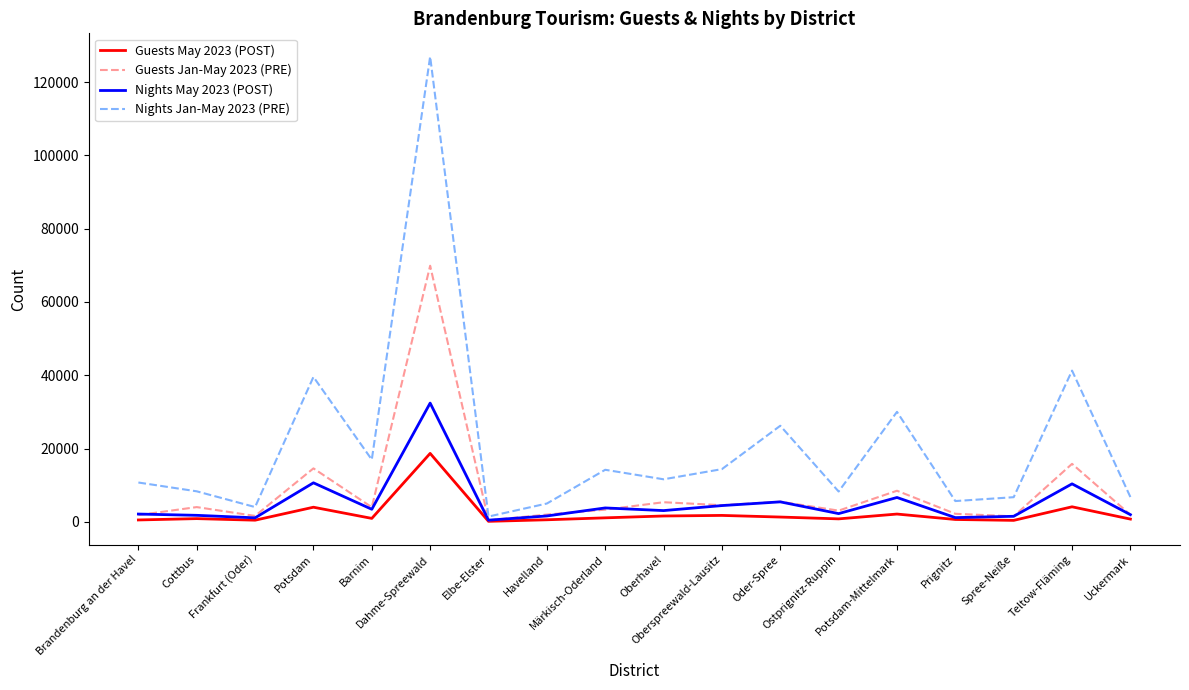

Which series has the widest spread of values?

Nights Jan-May 2023 (PRE)